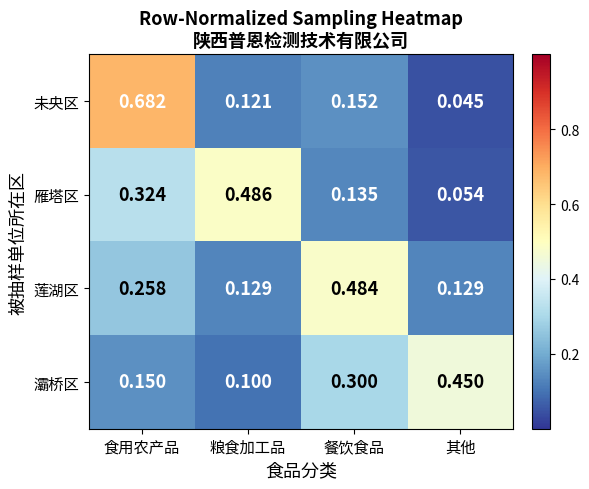

Which label corresponds to the largest value in the chart?

食用农产品